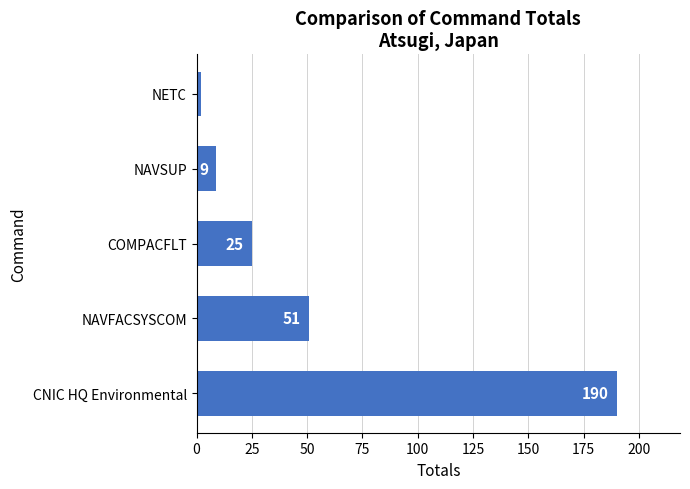

Rank the categories by value from highest to lowest.

CNIC HQ Environmental, NAVFACSYSCOM, COMPACFLT, NAVSUP, NETC